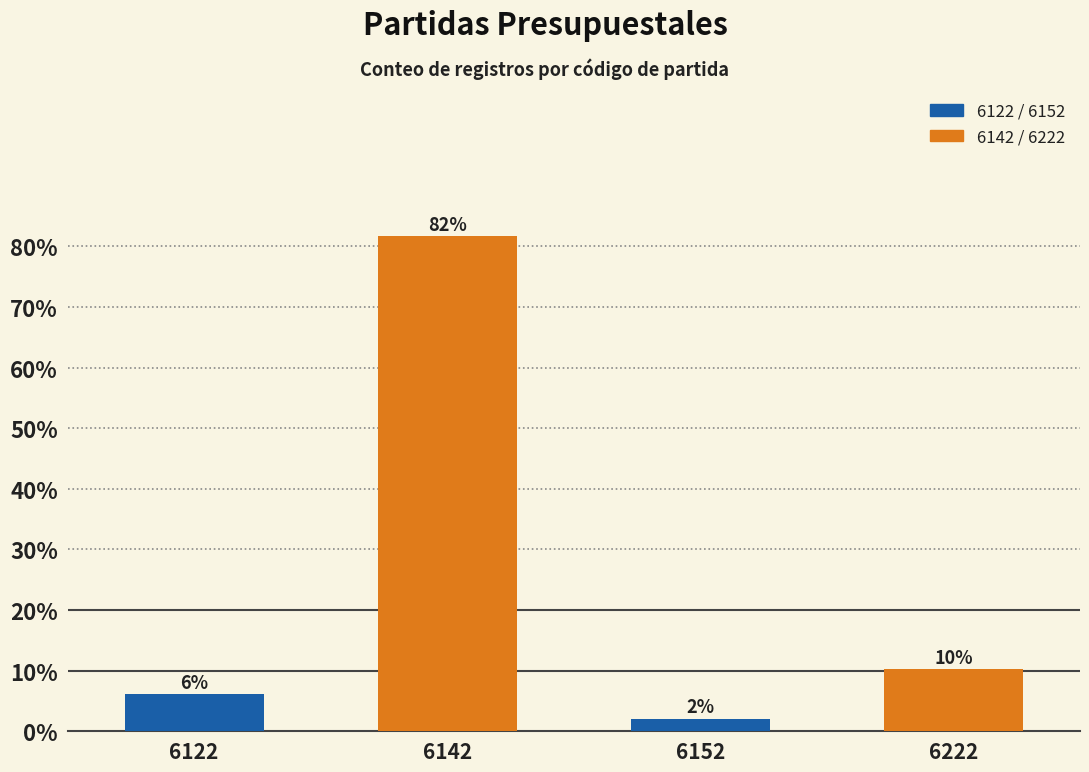

What is the change in value from 6122 to 6152?

-4.1